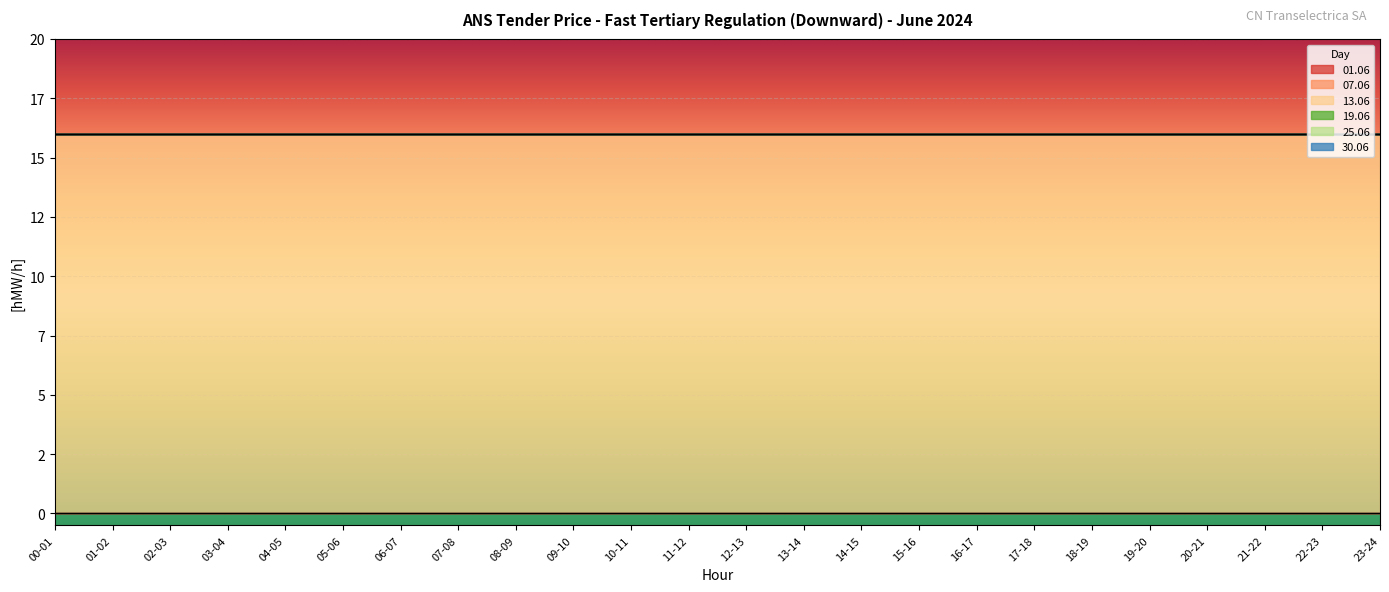

Between 01-02 and 14-15, which series saw the biggest shift?

01.06